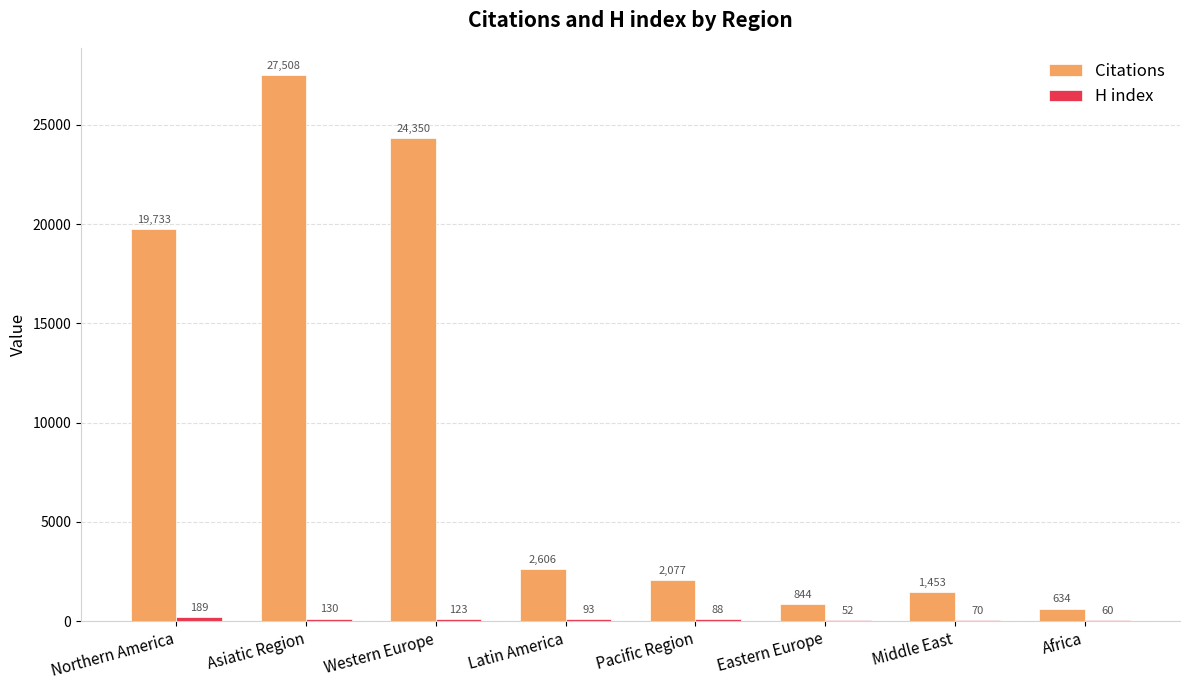

Which series has the largest total across all categories?

Citations